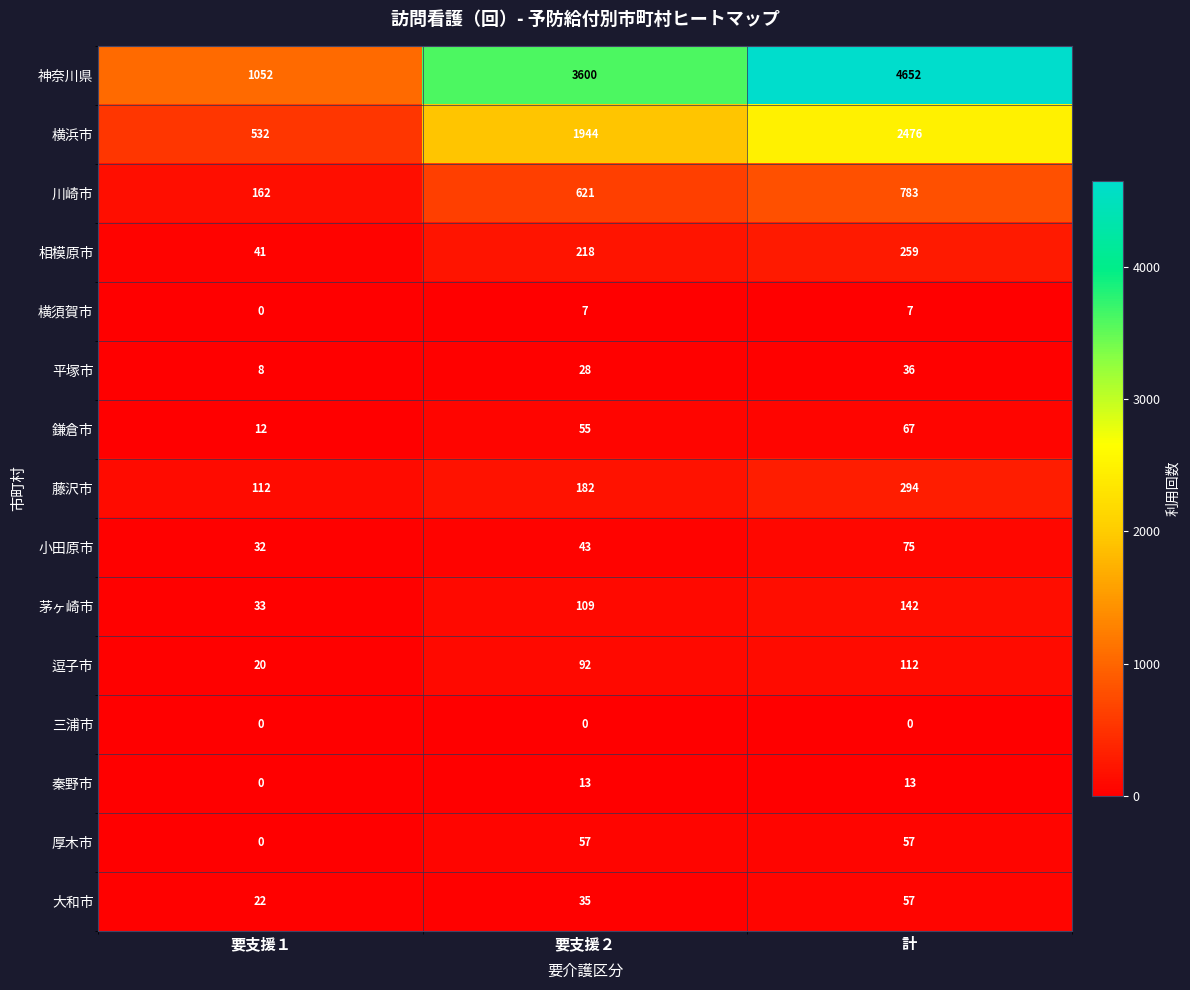

True or false: 大和市 has a value of 57 at 計.

True